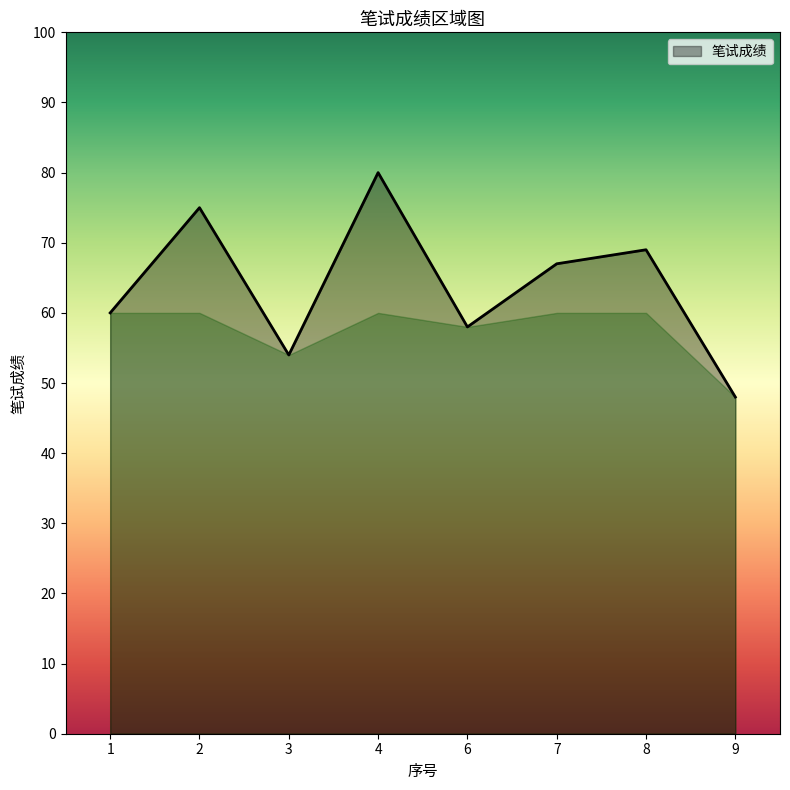

At which label does the data first exceed 67?

2